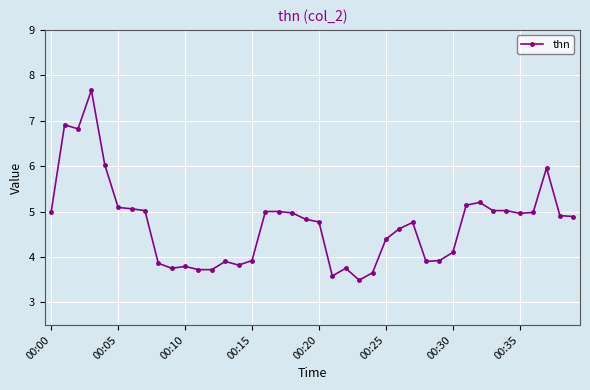

What is the value of the 22nd point from the left?

3.6